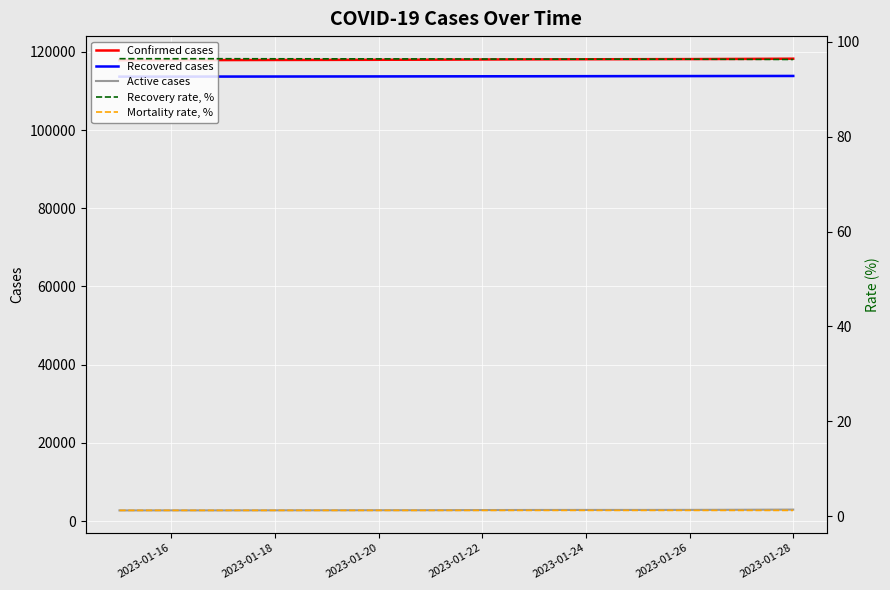

What is the maximum value for Recovered cases?

113841